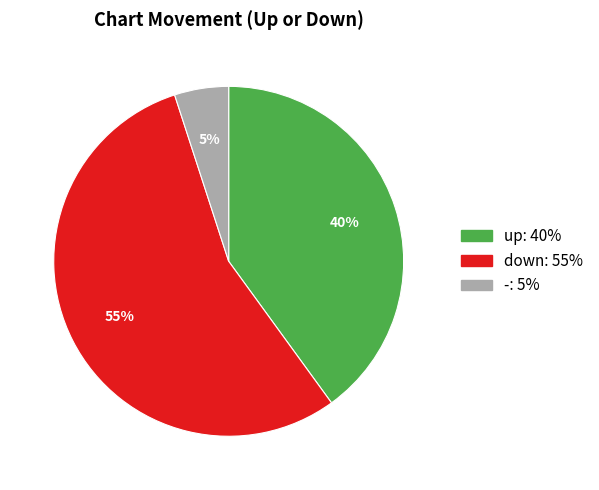

Is the sum of down and - greater than half?

Yes